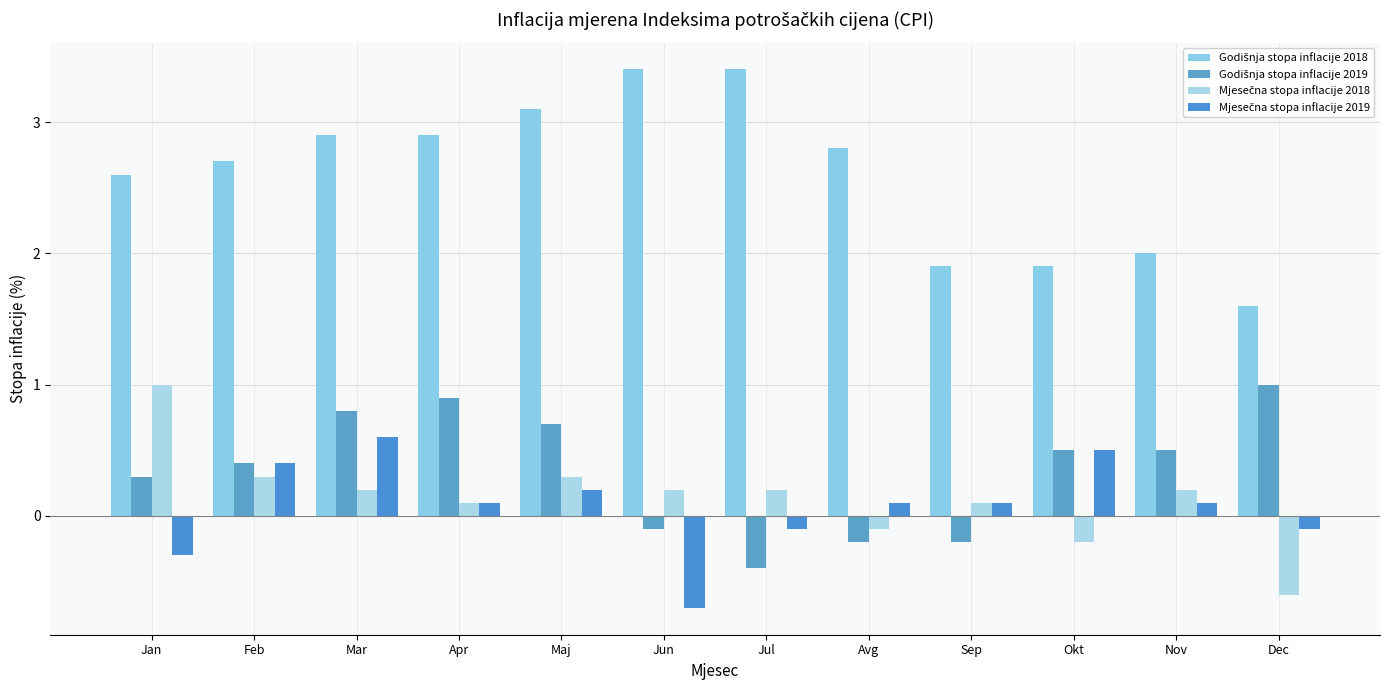

At how many categories does at least one series exceed 0?

12